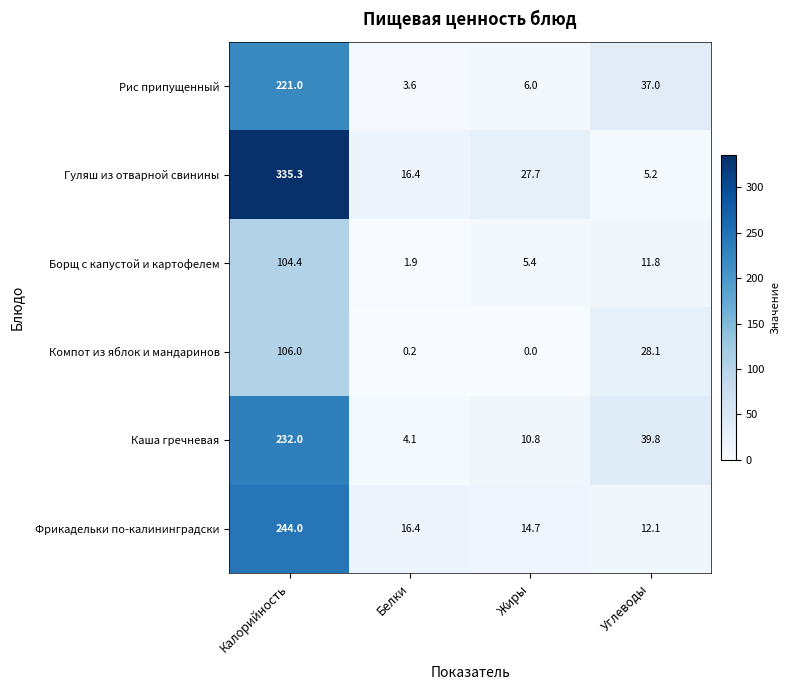

How many data points does each series have?

4